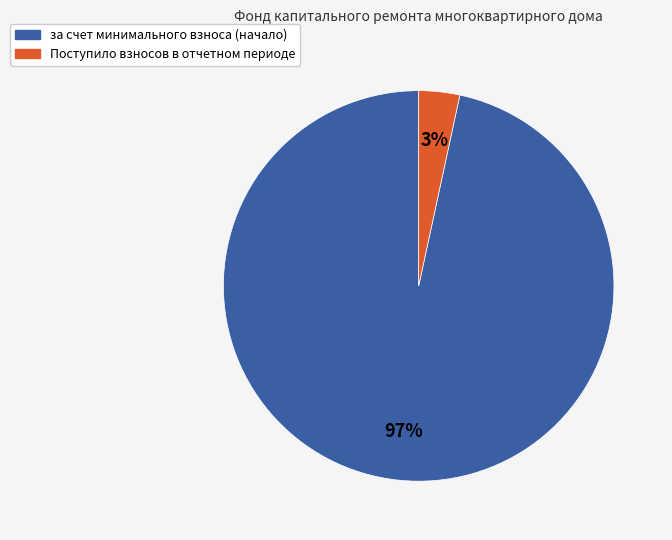

What percentage is the за счет минимального взноса (начало) slice, to the nearest percent?

97%